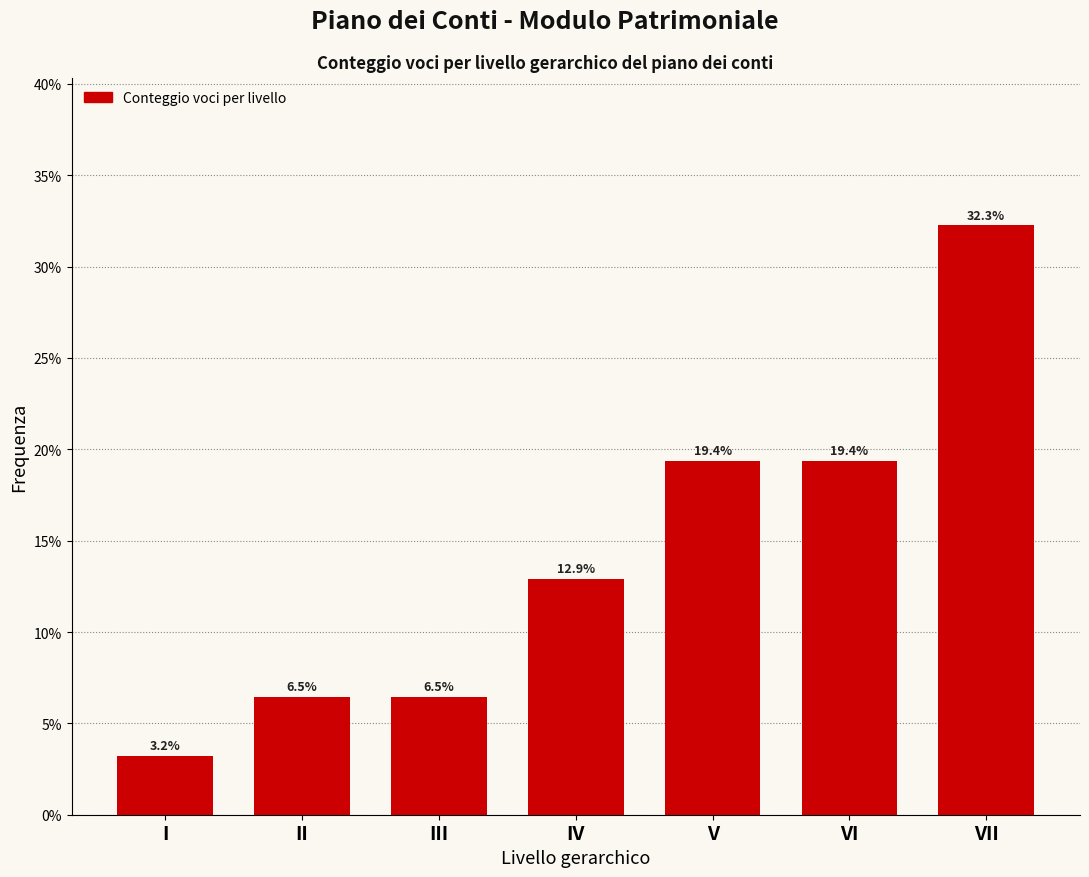

Are the bars horizontal?

No